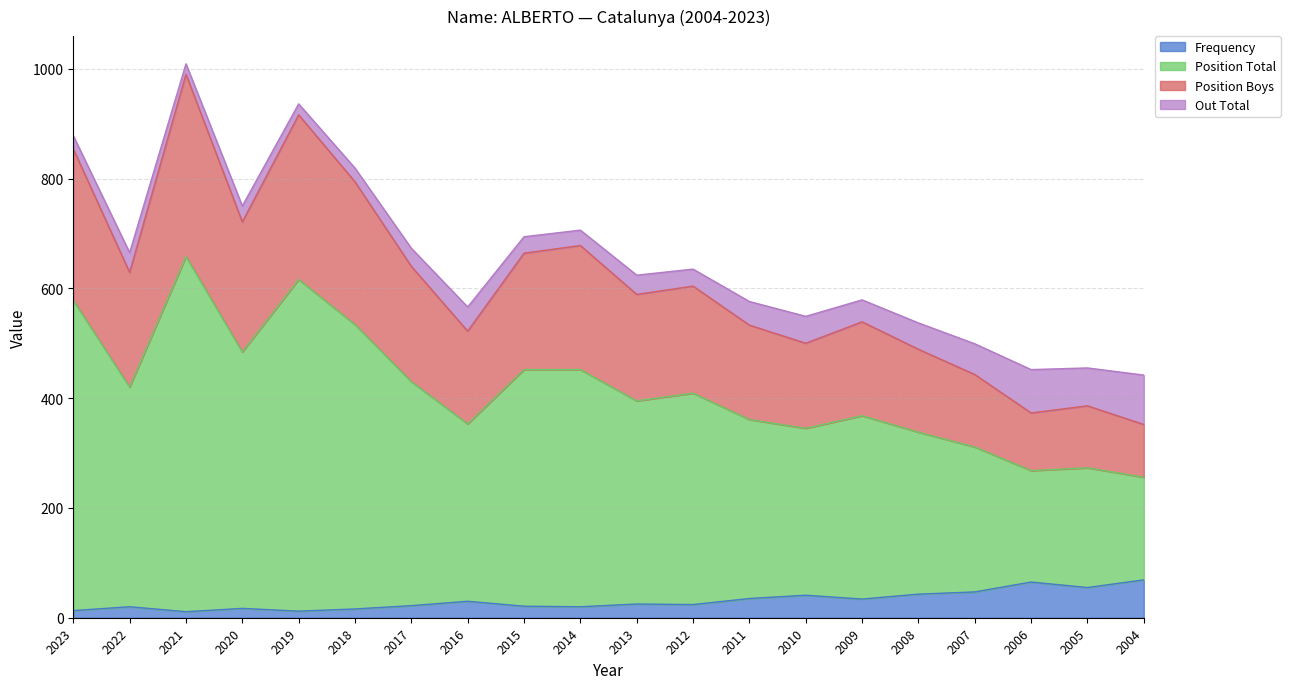

Is it true that Frequency equals 25 at 2013?

True